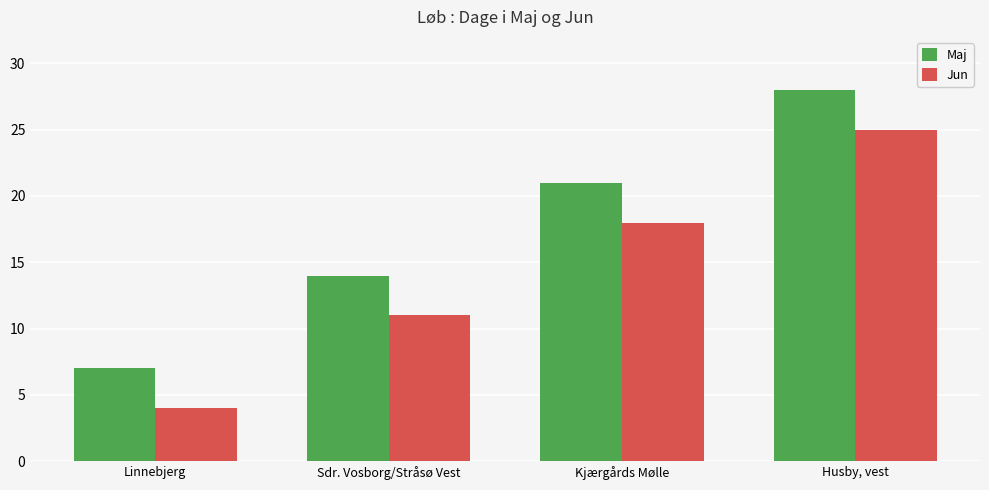

At how many categories does at least one series exceed 5?

4